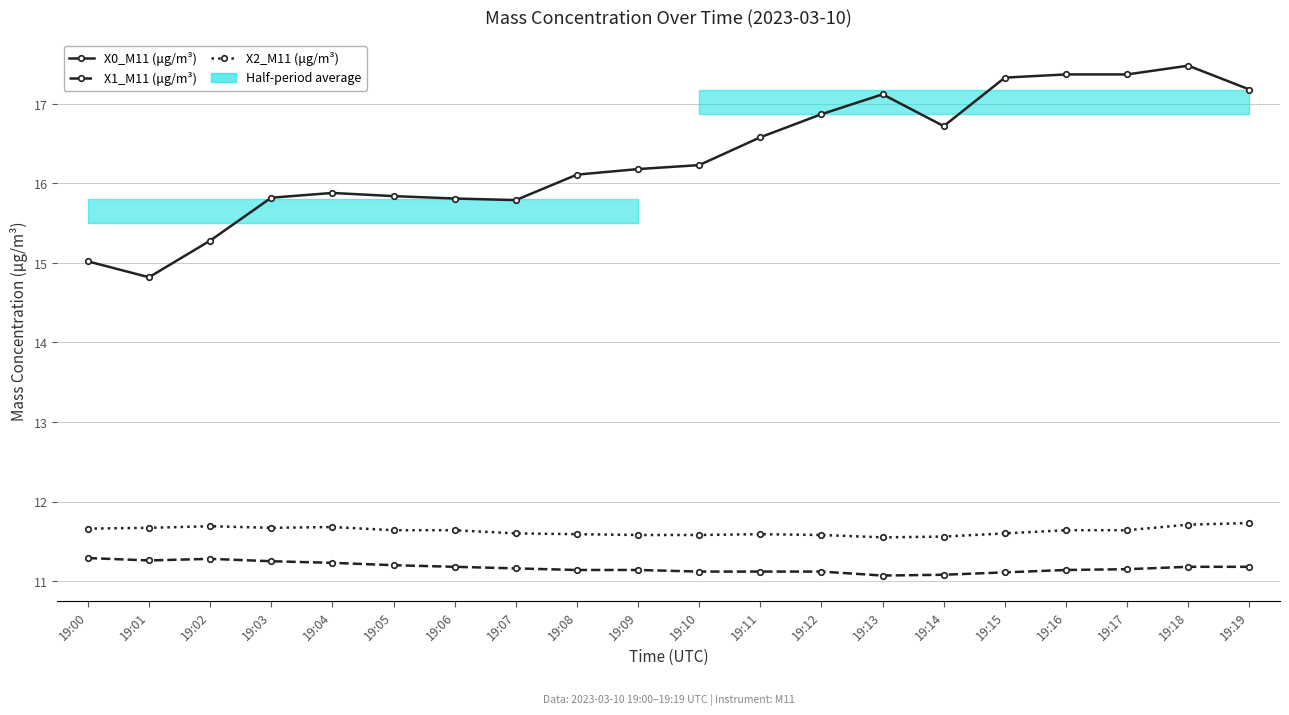

What is the approximate value of X2_M11 (μg/m³) at 19:19?

11.7